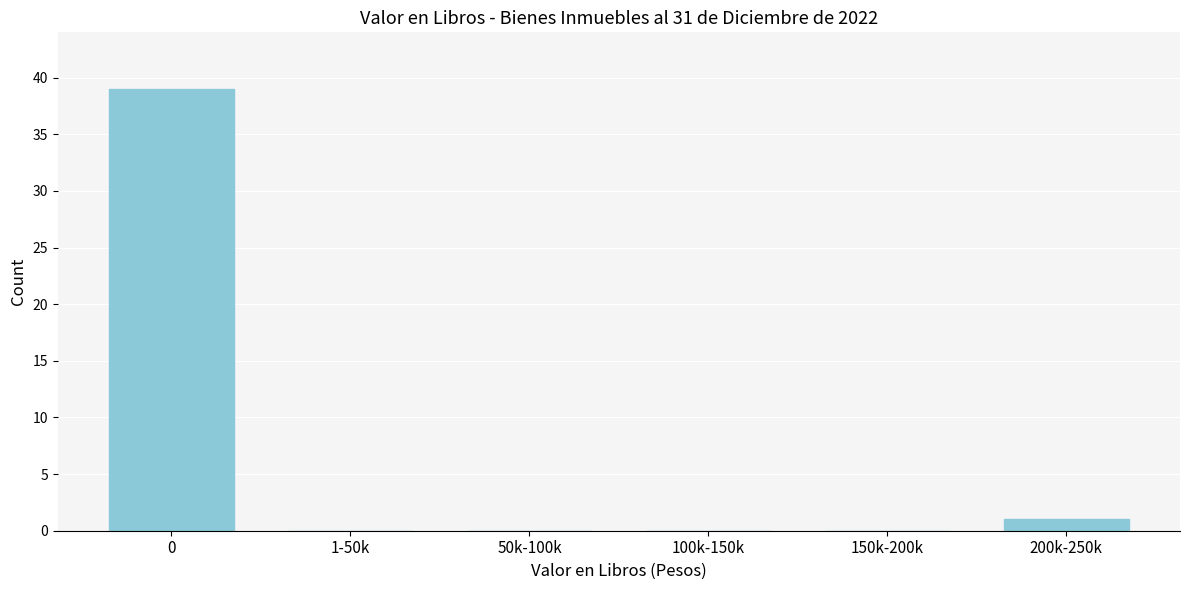

Reading left to right, transcribe all the data shown in this chart.

0=39	1-50k=0	50k-100k=0	100k-150k=0	150k-200k=0	200k-250k=1